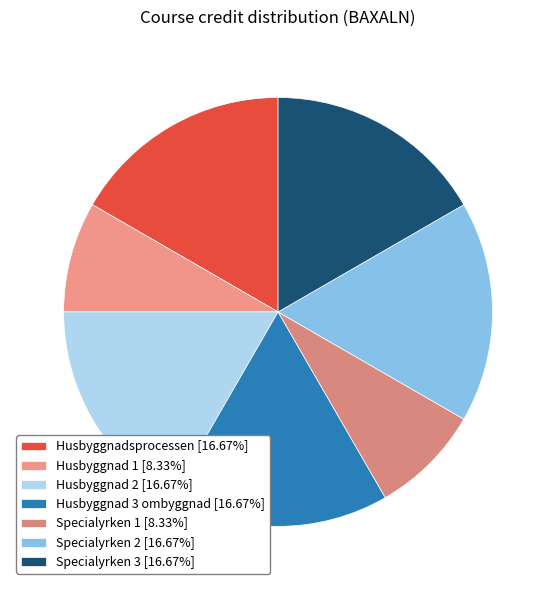

Between Husbyggnad 3 ombyggnad and Husbyggnad 1, which is larger?

Husbyggnad 3 ombyggnad